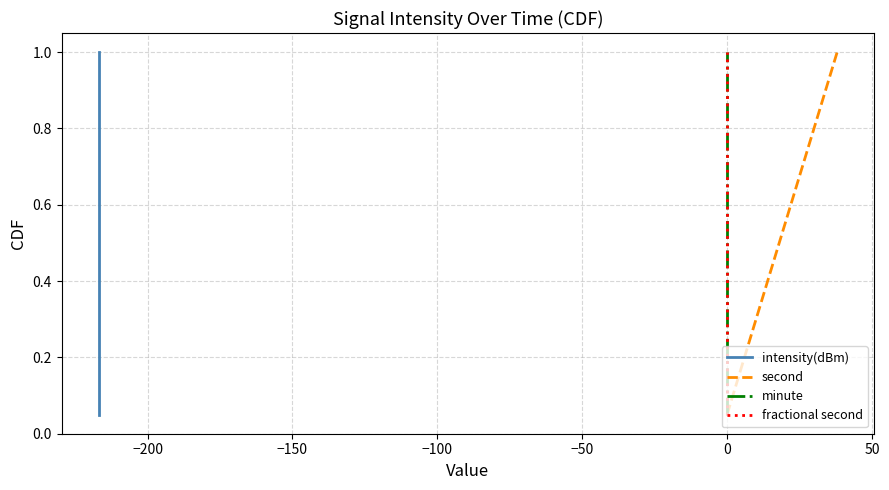

At how many categories does at least one series exceed 0?

20